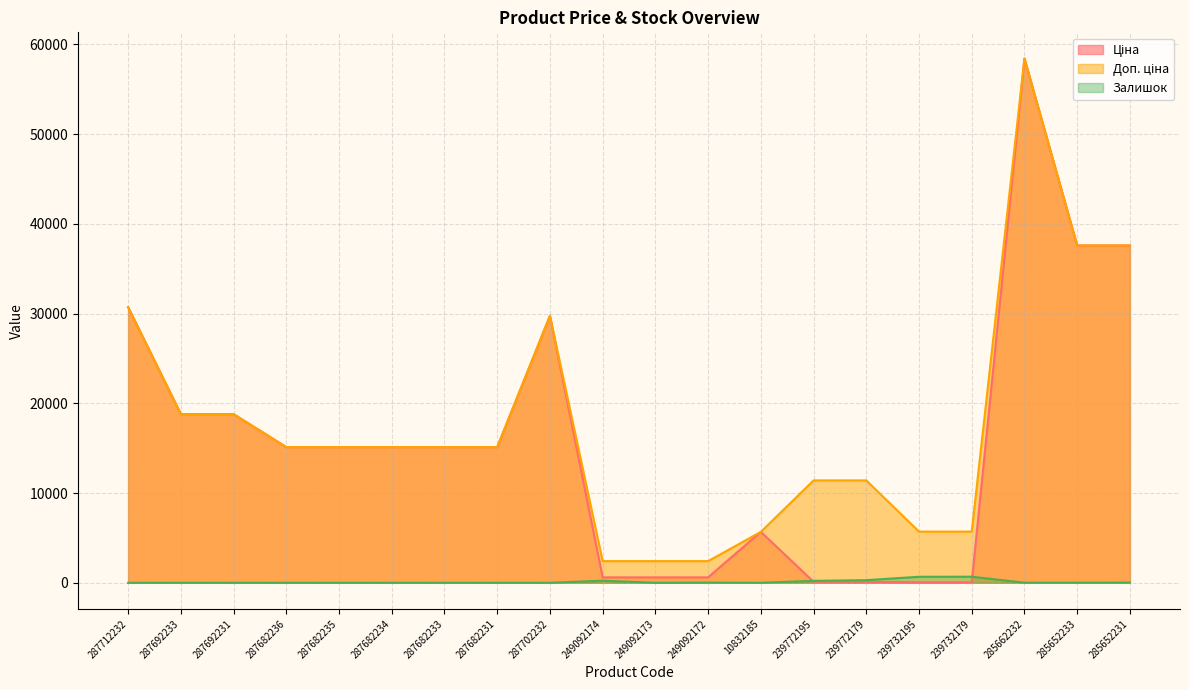

Reading left to right, transcribe all the data shown in this chart.

Ціна: 287712232=30717.1	287692233=18796.8	287692231=18796.8	287682236=15120.0	287682235=15120.0	287682234=15120.0	287682233=15120.0	287682231=15120.0	287702232=29747.2	249092174=603.7	249092173=603.7	249092172=603.7	10832185=5673.8	239772195=114.1	239772179=114.1	239732195=57.0	239732179=57.0	285662232=58426.5	285652233=37593.6	285652231=37593.6
Доп. ціна: 287712232=30717.1	287692233=18796.8	287692231=18796.8	287682236=15120.0	287682235=15120.0	287682234=15120.0	287682233=15120.0	287682231=15120.0	287702232=29747.2	249092174=2414.8	249092173=2414.8	249092172=2414.8	10832185=5673.8	239772195=11410.0	239772179=11410.0	239732195=5705.0	239732179=5705.0	285662232=58426.5	285652233=37593.6	285652231=37593.6
Залишок: 287712232=0.0	287692233=0.0	287692231=0.0	287682236=0.0	287682235=0.0	287682234=0.0	287682233=0.0	287682231=0.0	287702232=0.0	249092174=233.0	249092173=0.0	249092172=21.0	10832185=2.0	239772195=218.0	239772179=290.0	239732195=670.0	239732179=676.0	285662232=12.0	285652233=12.0	285652231=22.0